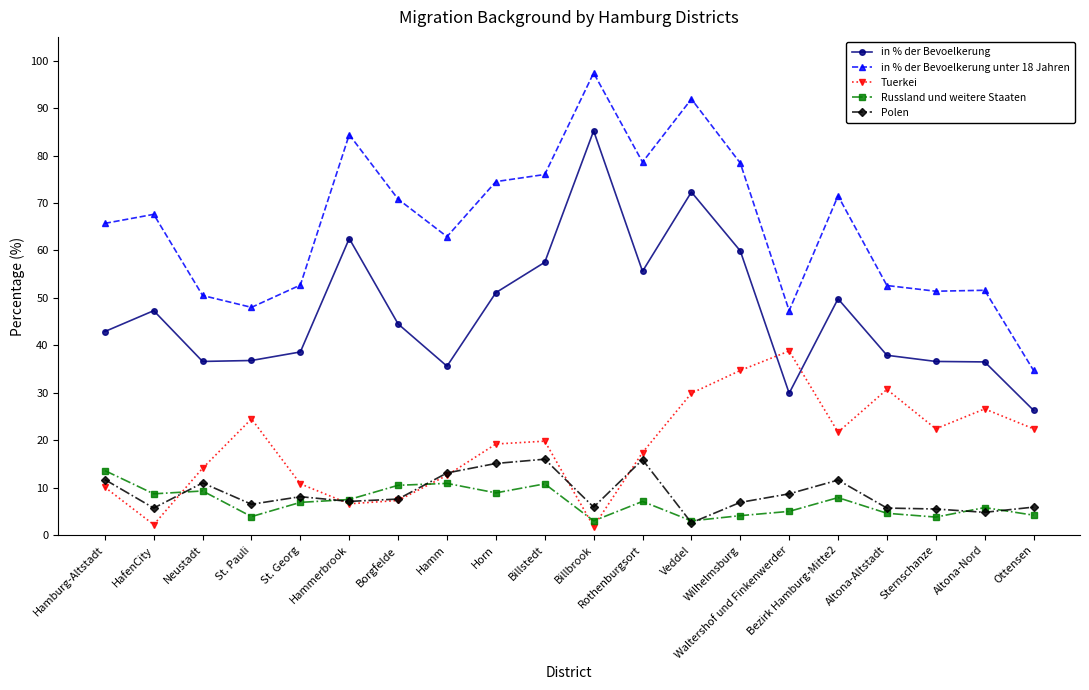

At which category does in % der Bevoelkerung reach its first local peak?

HafenCity